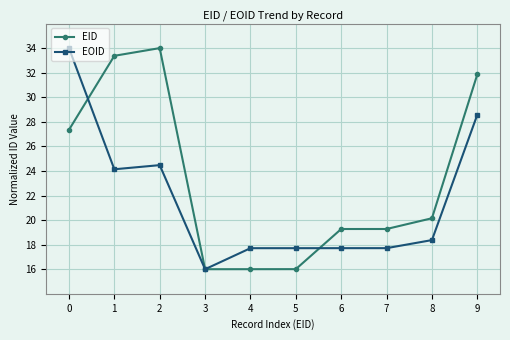

Which series changed the most between 0 and 3?

EOID